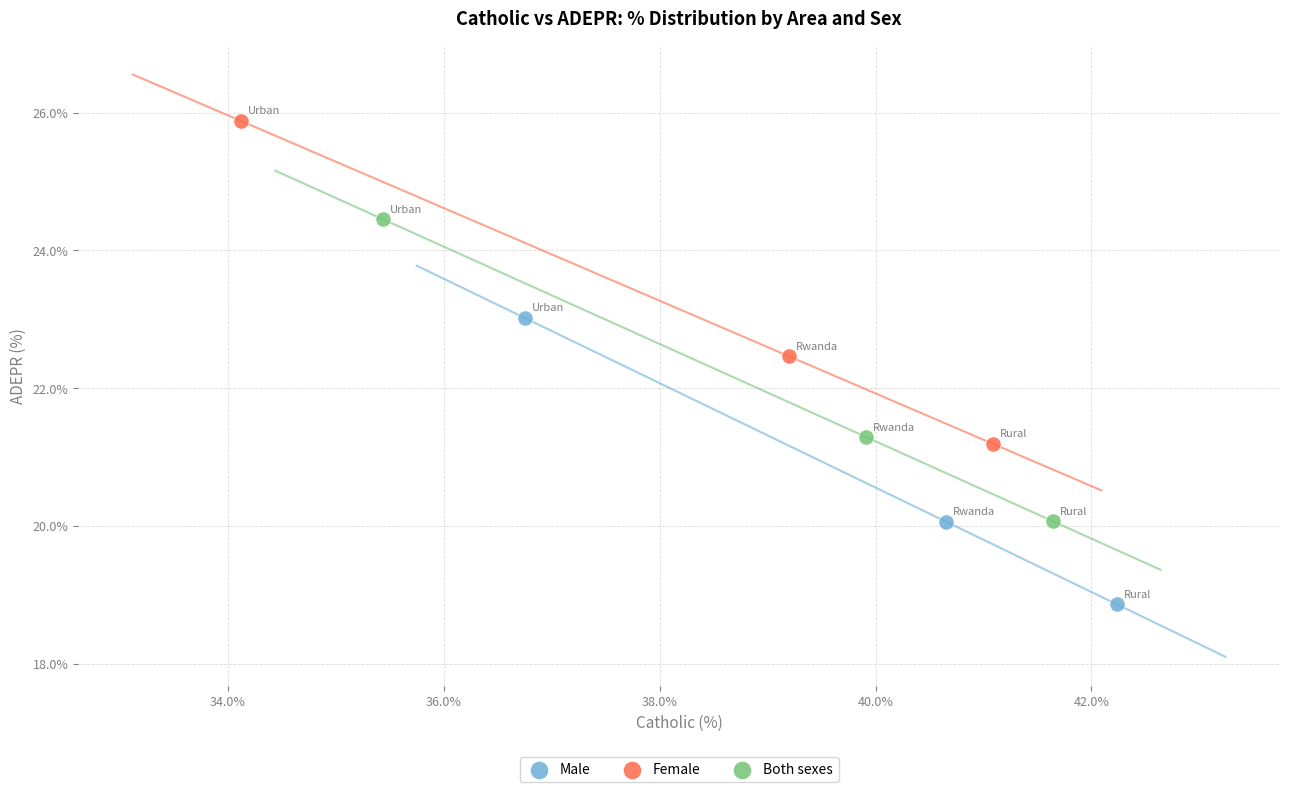

Which series contains the lowest Y value?

Male